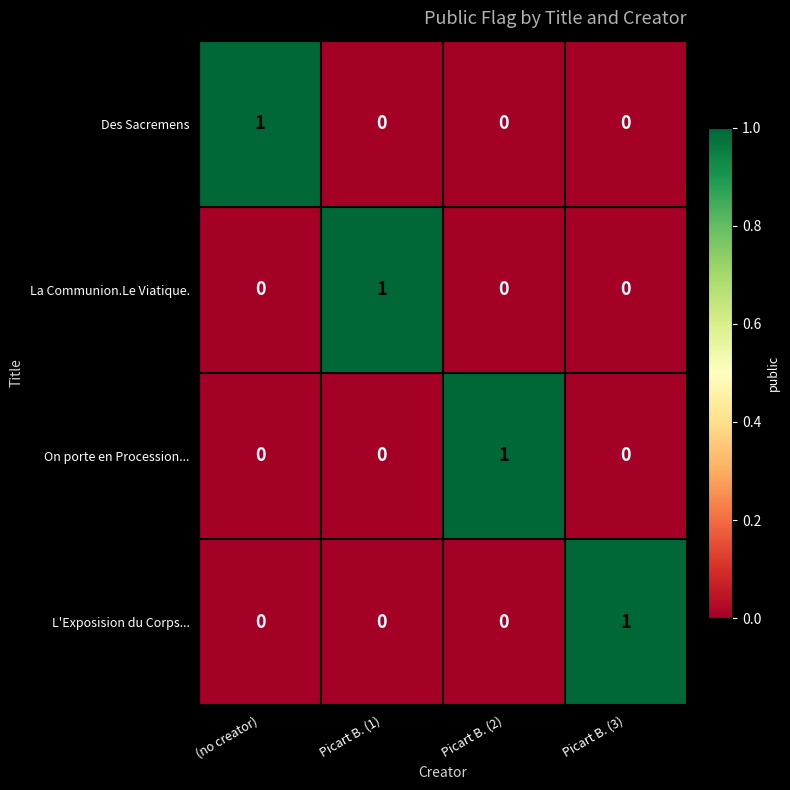

Which category has the highest value in the Des Sacremens series?

(no creator)